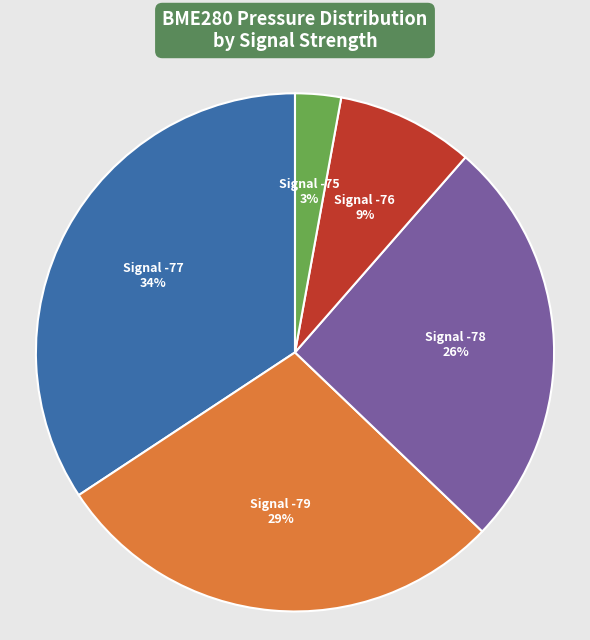

How many segments does this pie chart have?

5